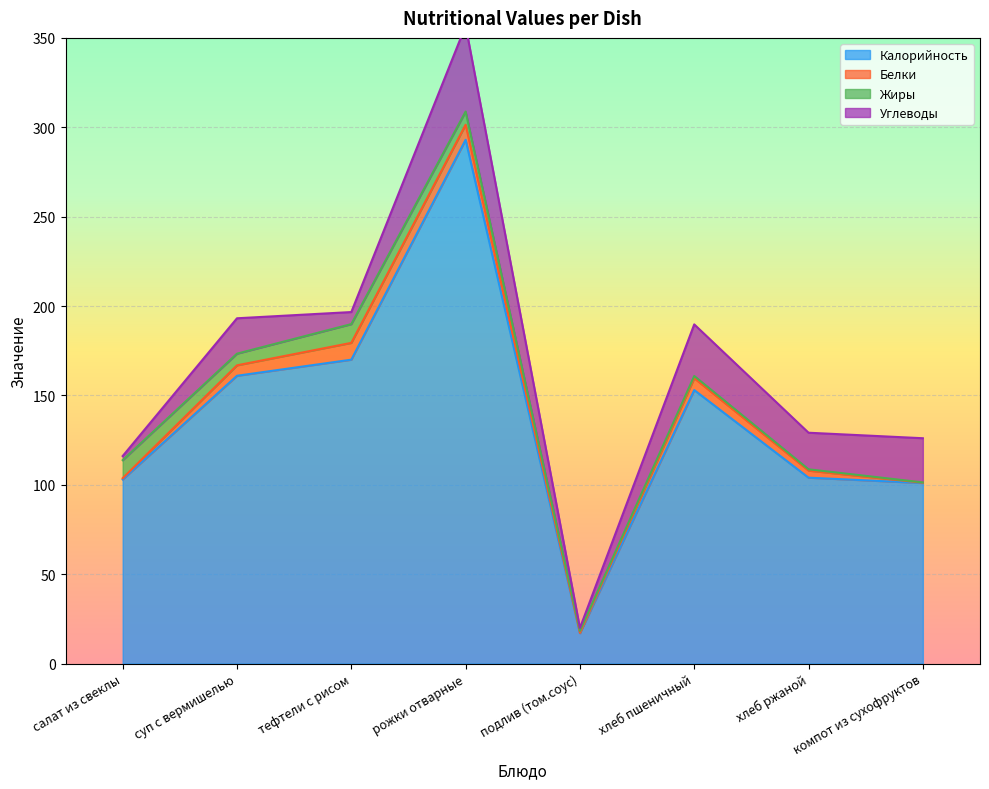

What are all the series names shown in the legend?

Калорийность, Белки, Жиры, Углеводы